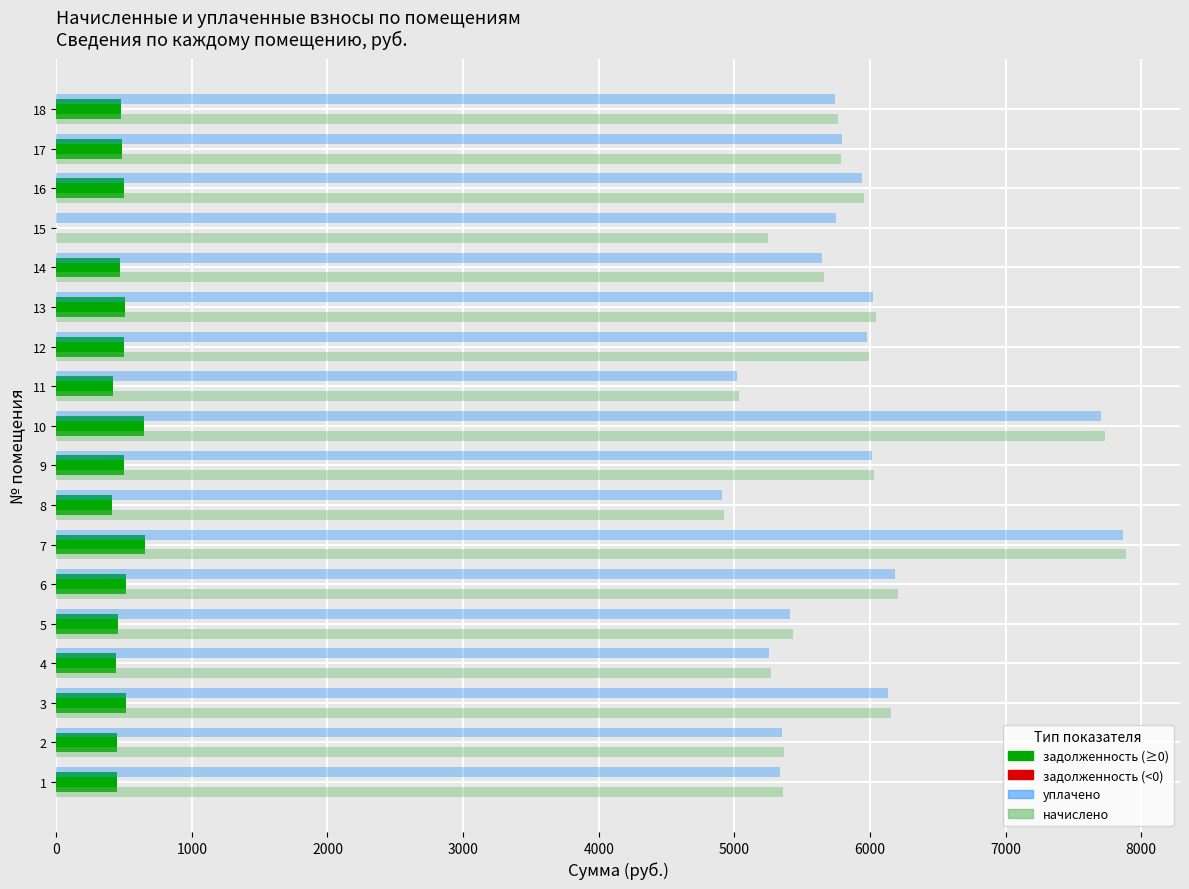

At which category is the sum across all series the highest?

7